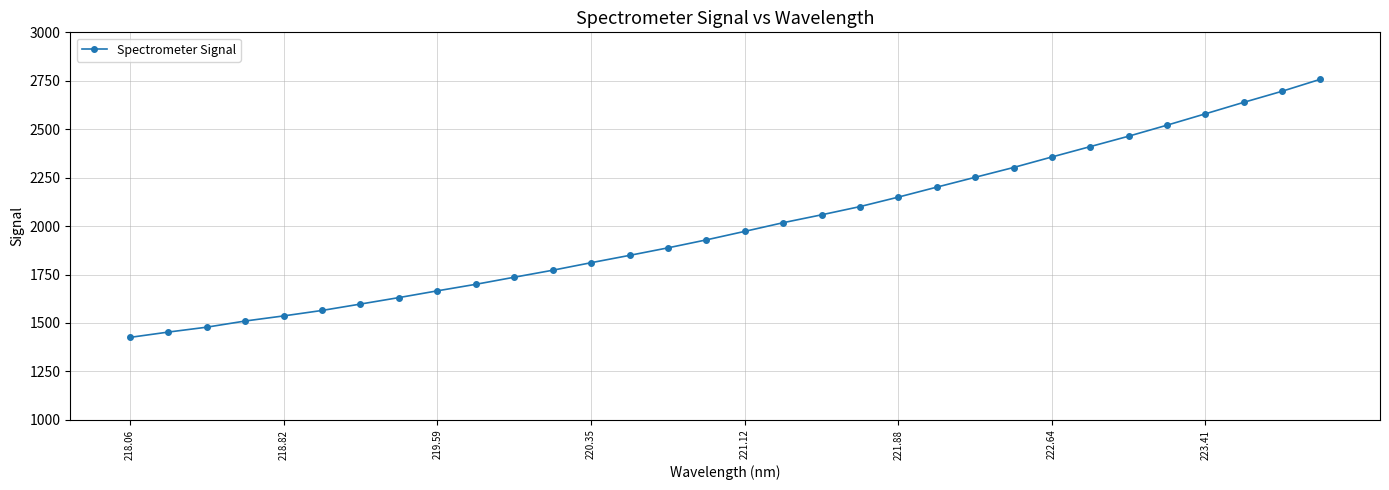

What is the maximum value shown in the chart?

2757.9